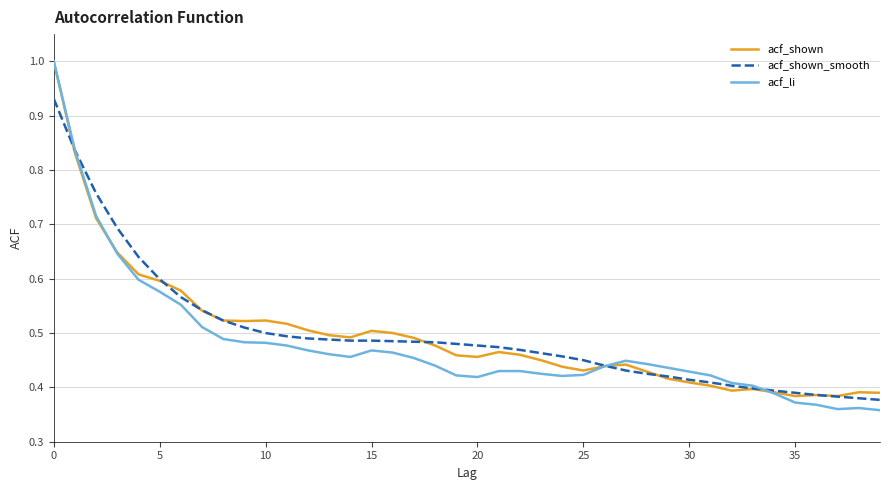

What is the maximum value shown in the chart?

1.0